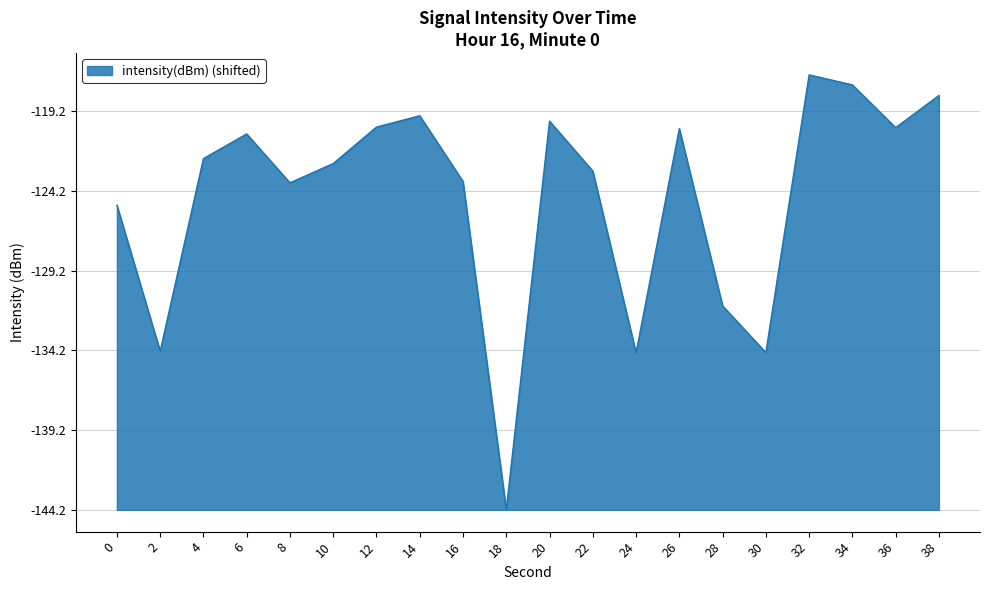

Does the chart have visible grid lines?

Yes